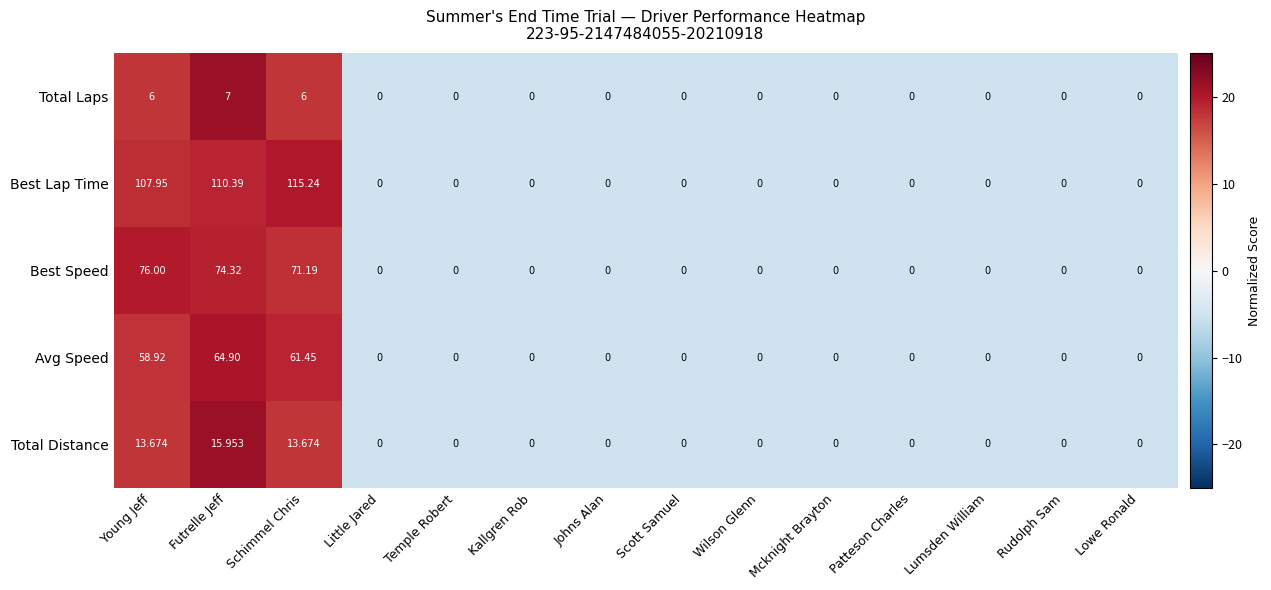

Rank the series by their maximum value, from highest to lowest.

Best Lap Time, Best Speed, Avg Speed, Total Distance, Total Laps